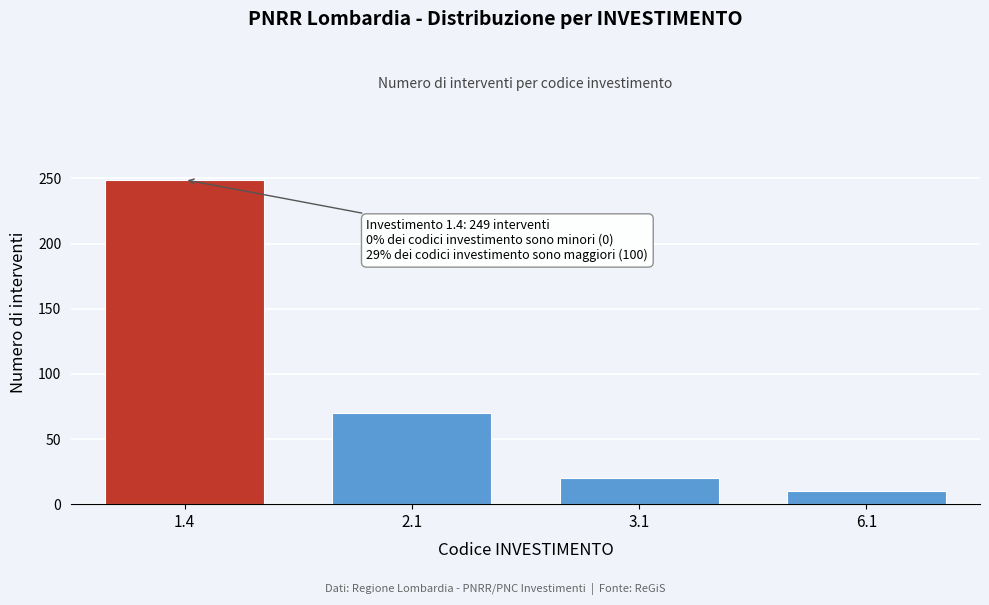

Reading right to left, list all the values displayed in this chart.

10	20	70	249